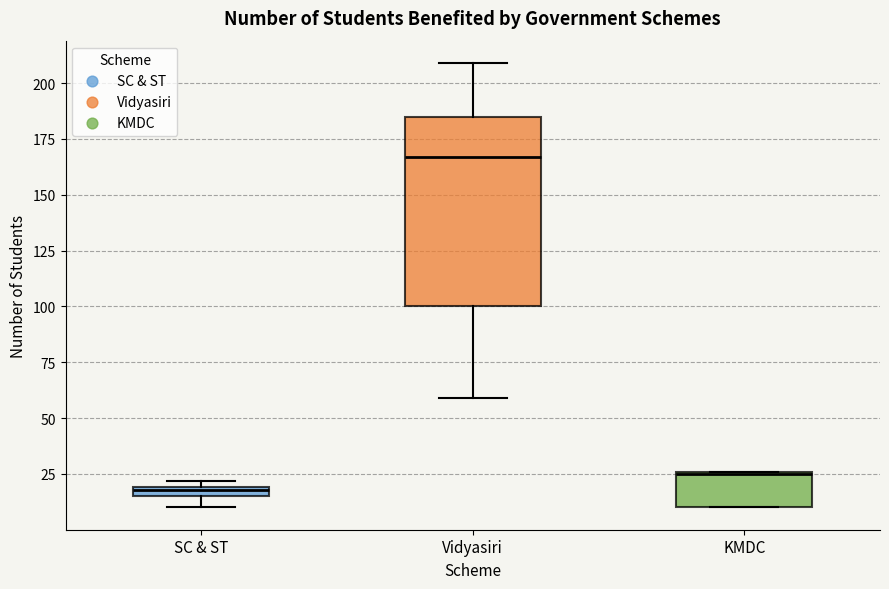

Which box's median line is the highest?

Vidyasiri